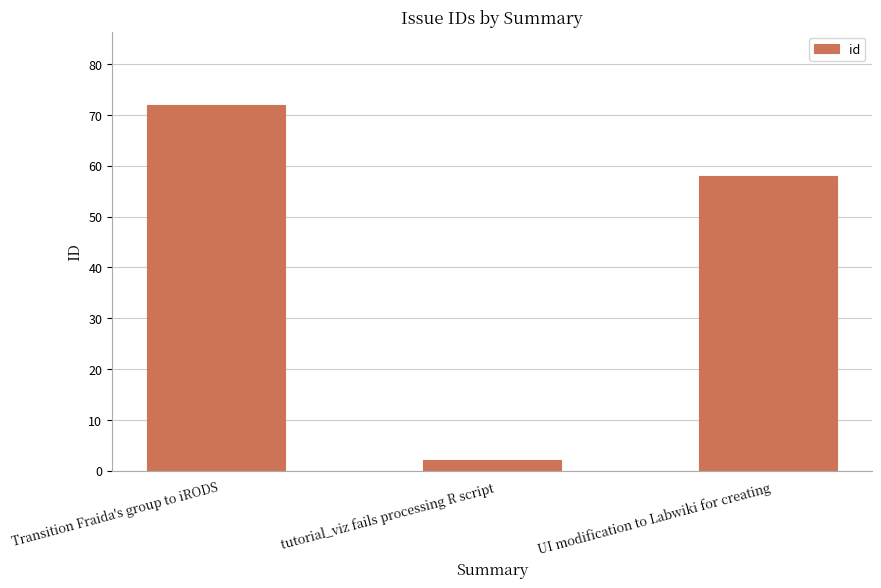

What is the smallest value displayed?

2